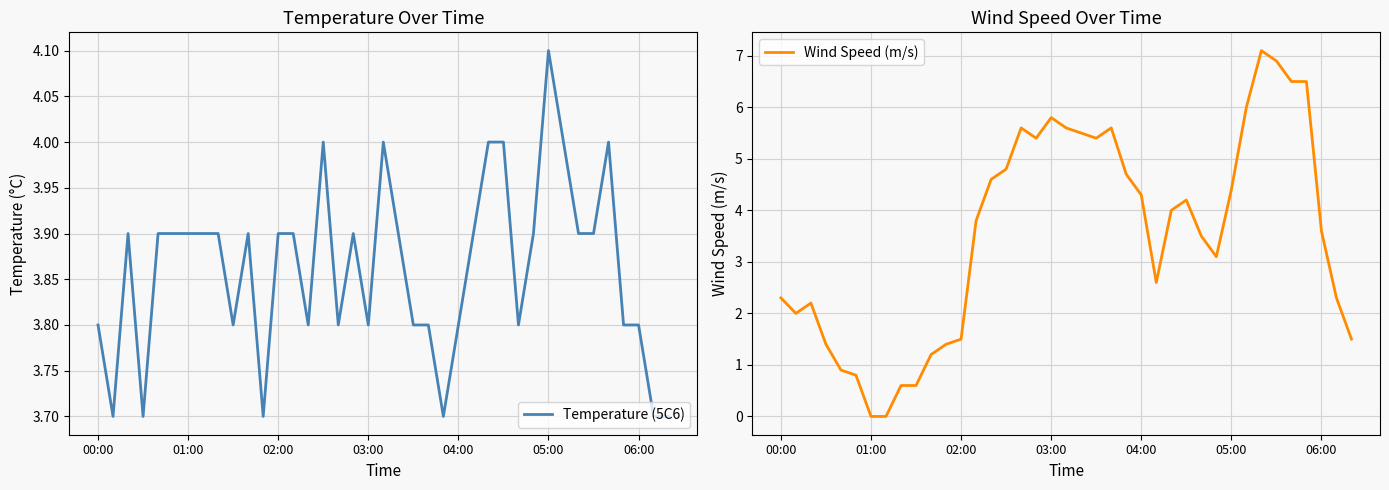

How many lines are shown in the chart?

2